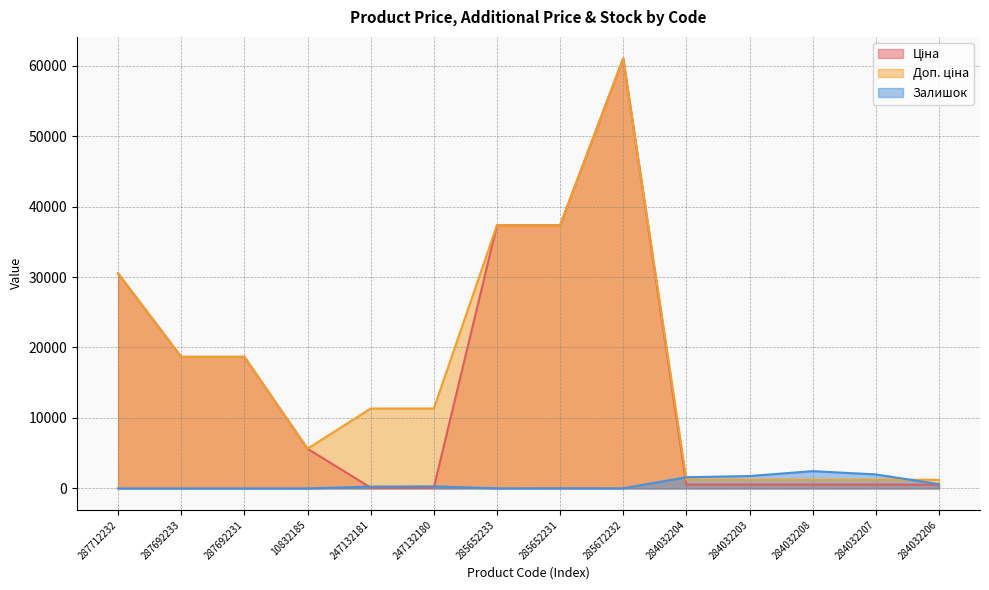

Does the chart display data point markers on the line(s)?

No